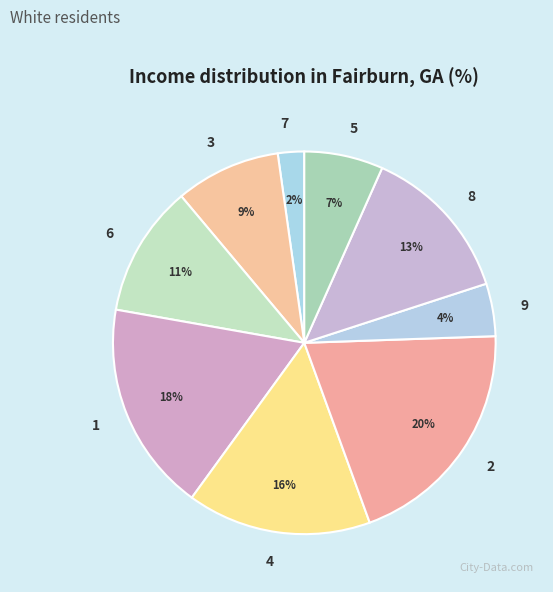

Rank the categories by value from highest to lowest.

2, 1, 4, 8, 6, 3, 5, 9, 7